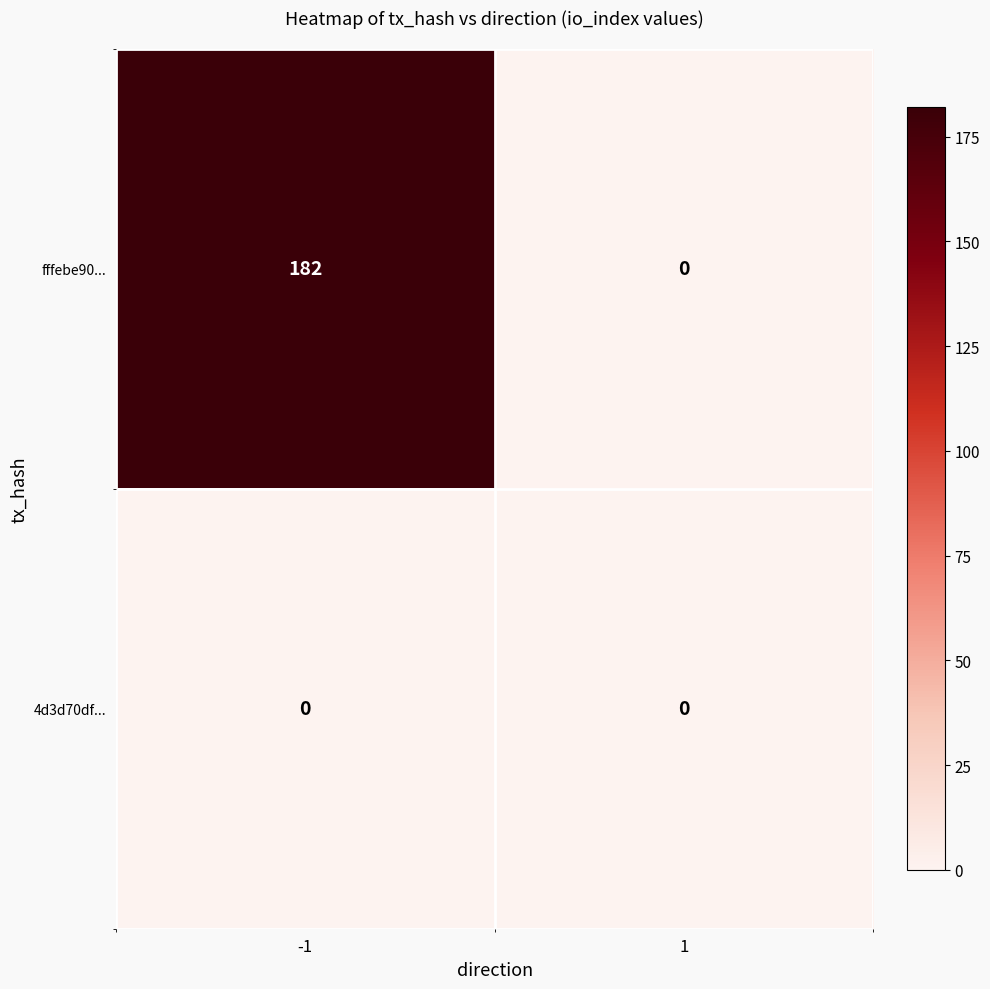

Rank the series by their average value, from highest to lowest.

fffebe90..., 4d3d70df...